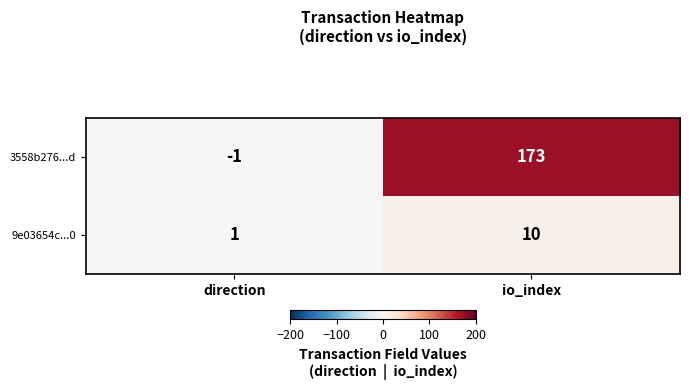

At direction, list the series in order from largest to smallest.

9e03654c...0, 3558b276...d